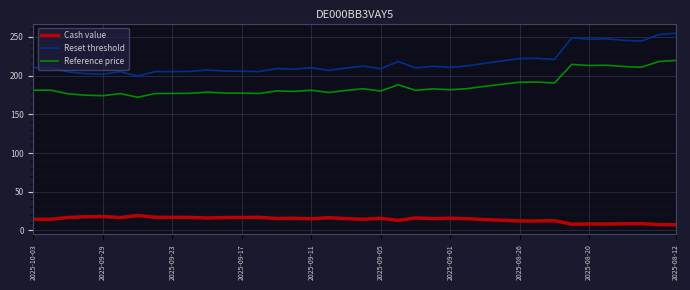

Which series has the largest total across all categories?

Reset threshold